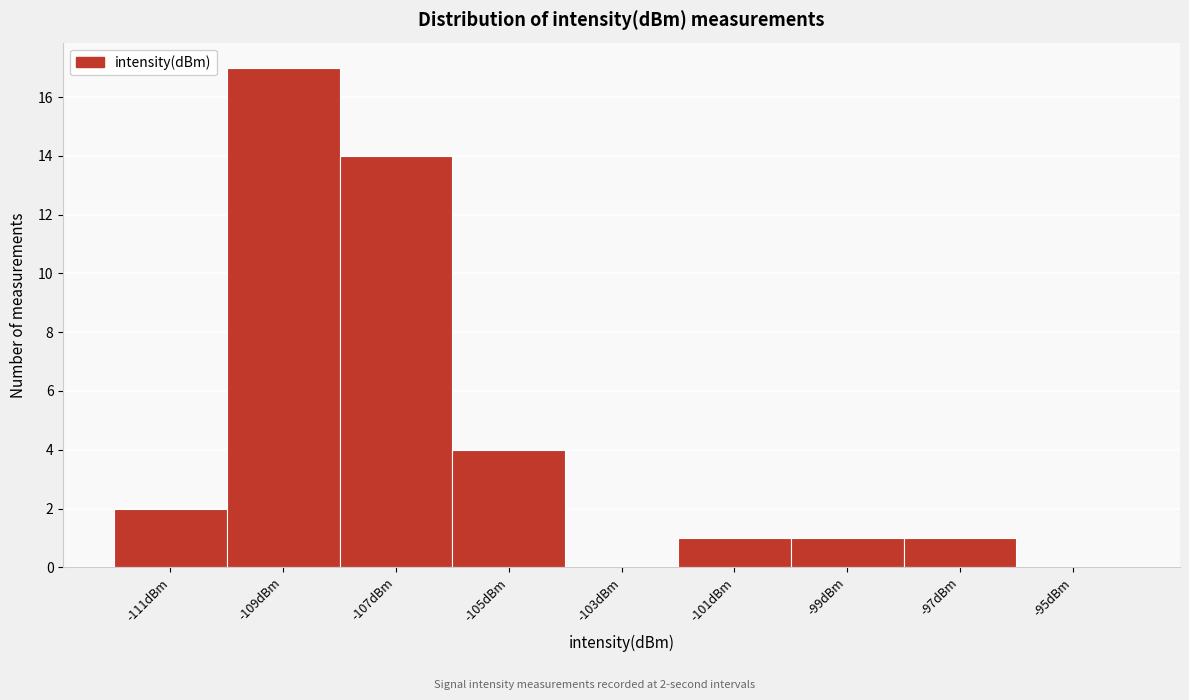

Reading left to right, extract all data points from this chart.

-111dBm=2	-109dBm=17	-107dBm=14	-105dBm=4	-103dBm=0	-101dBm=1	-99dBm=1	-97dBm=1	-95dBm=0